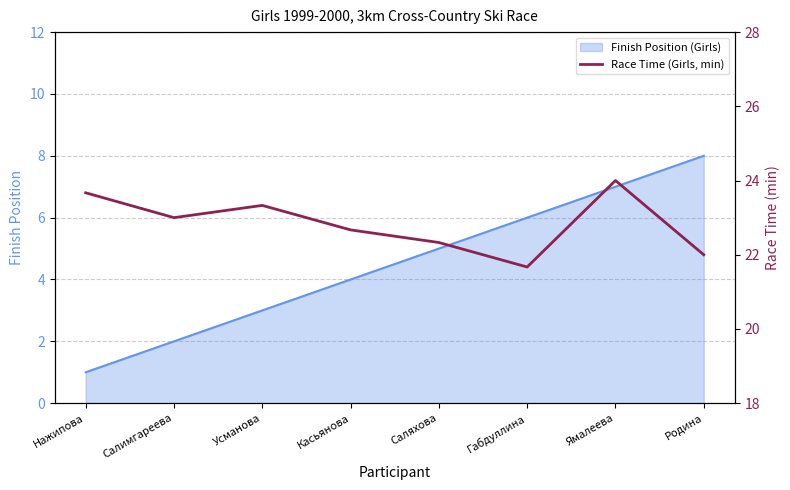

Rank the categories by Finish Position (Girls) value from highest to lowest.

Родина, Ямалеева, Габдуллина, Саляхова, Касьянова, Усманова, Салимгареева, Нажипова